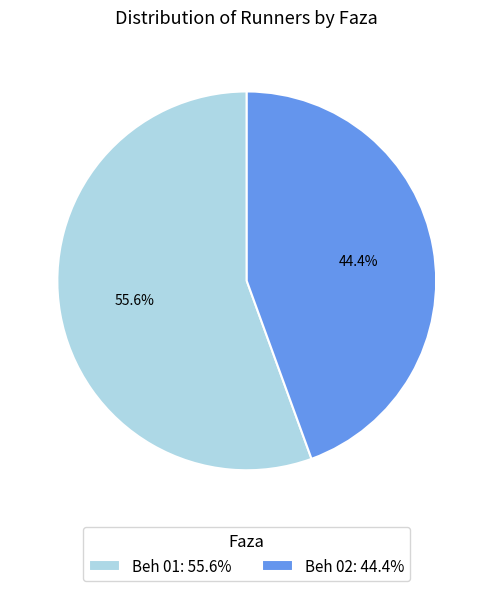

Is there a majority slice in this chart?

Yes